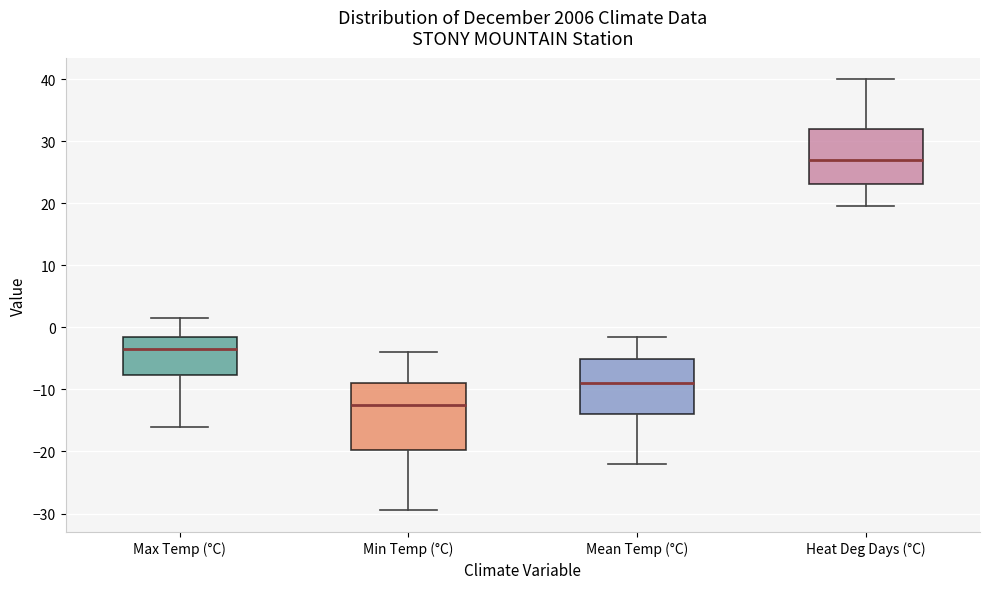

Where is the lower edge of the box for Mean Temp (°C) on the y-axis? The values are not printed on the chart, so give them approximately, as read against the axis.

-14